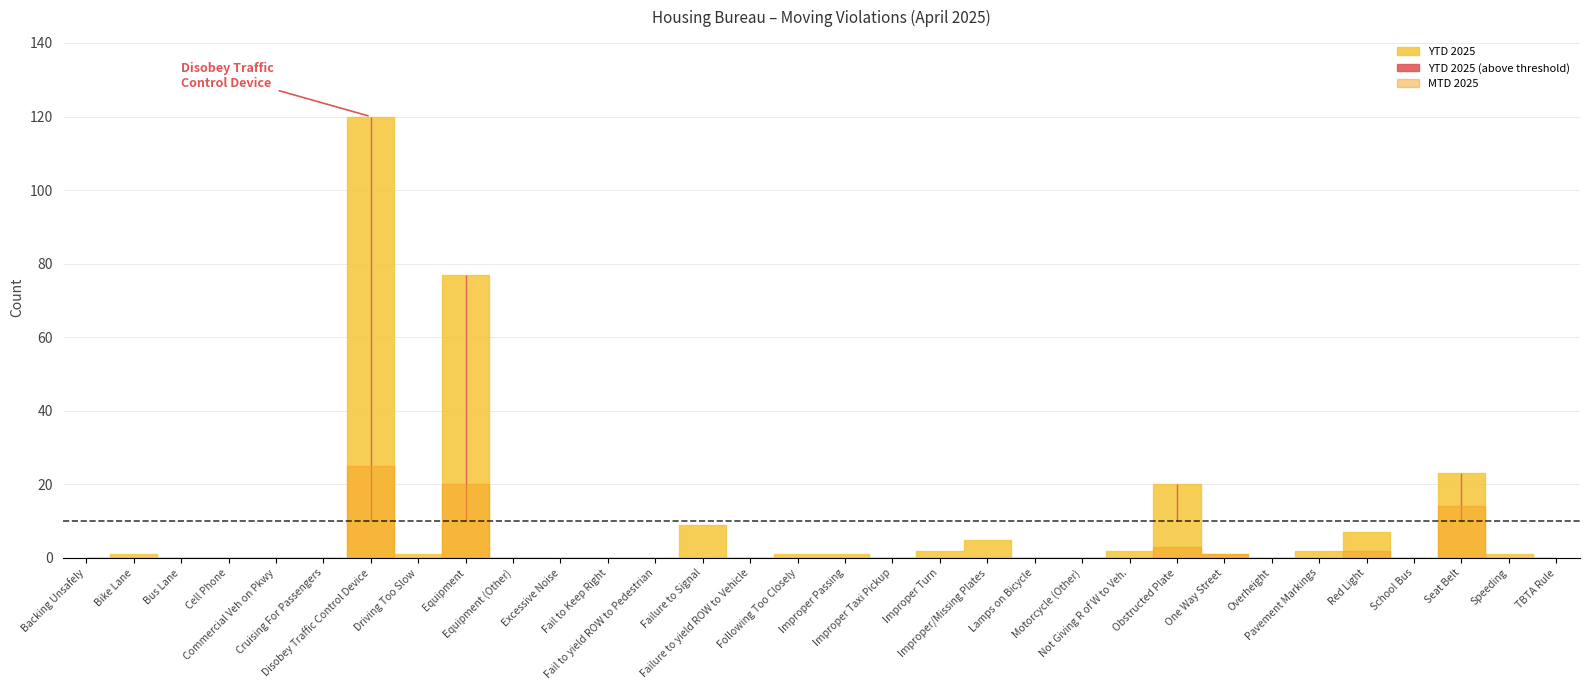

Where does the YTD 2025 series first go above 1?

Disobey Traffic Control Device